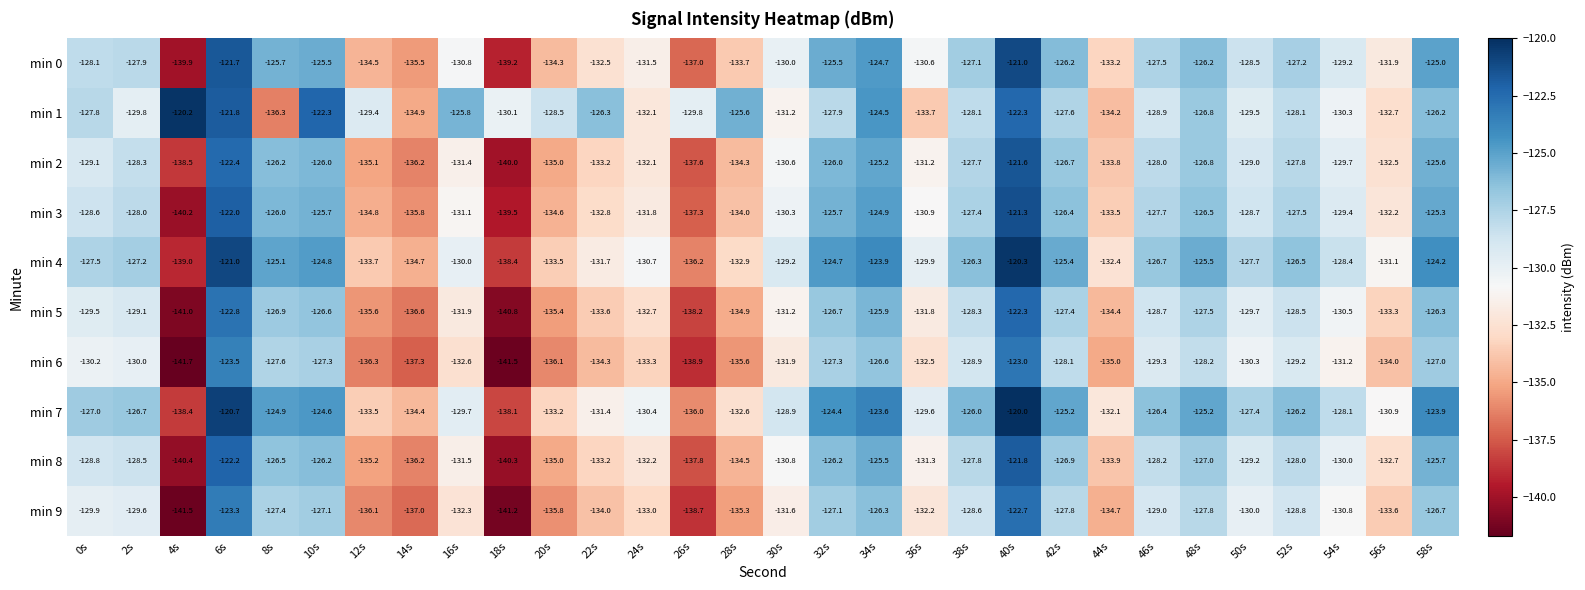

True or false: min 6 has a value of -207.9 at 26s.

False